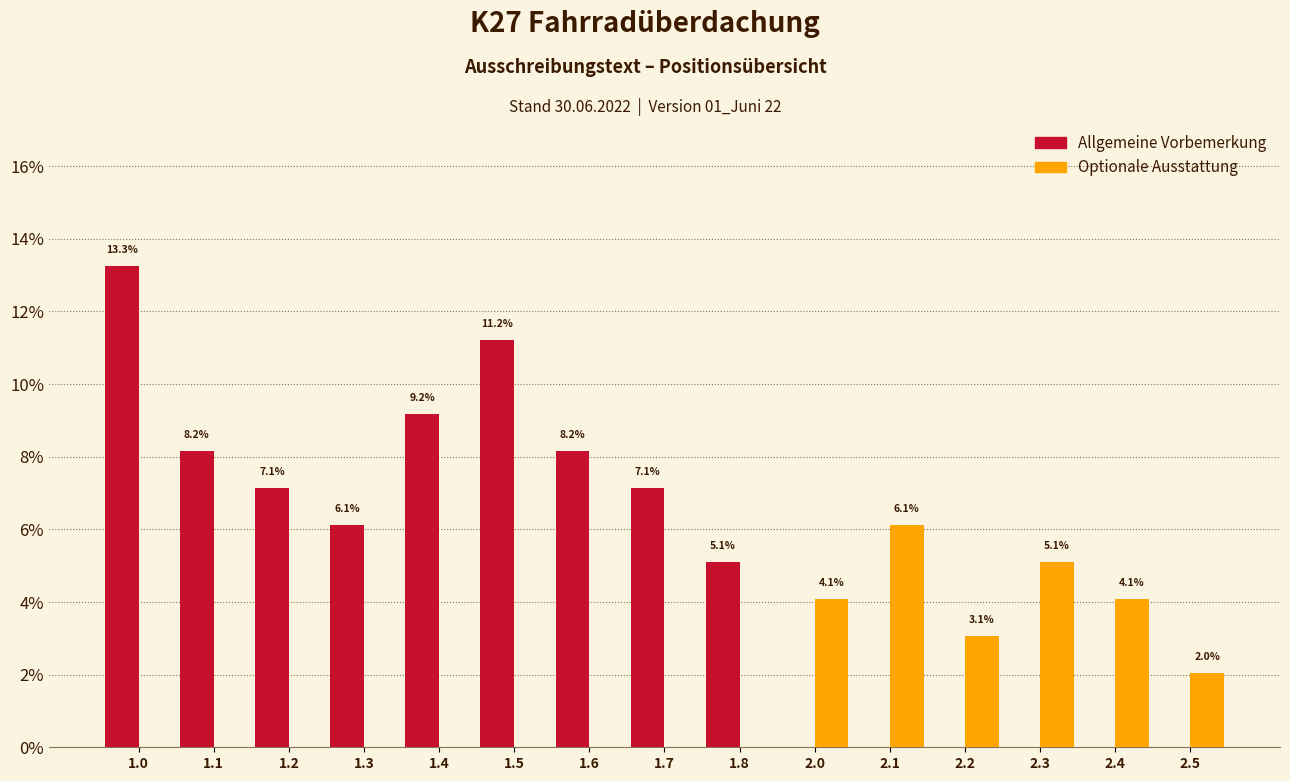

Which series has the largest total across all categories?

Allgemeine Vorbemerkung